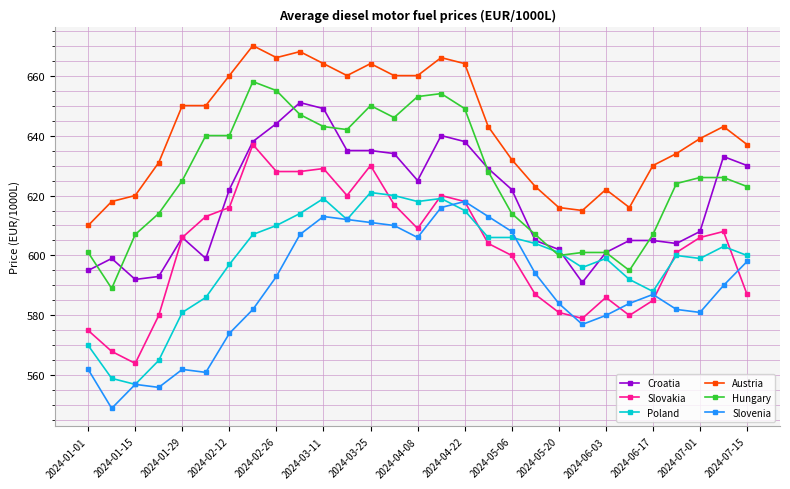

What is the maximum value for Hungary?

658